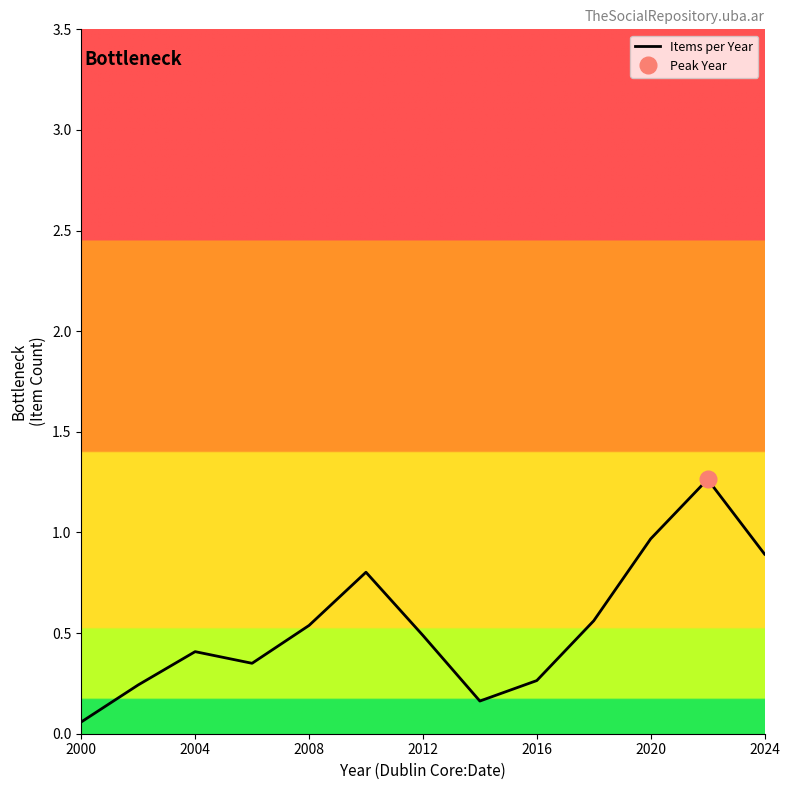

What is the smallest value displayed?

0.1